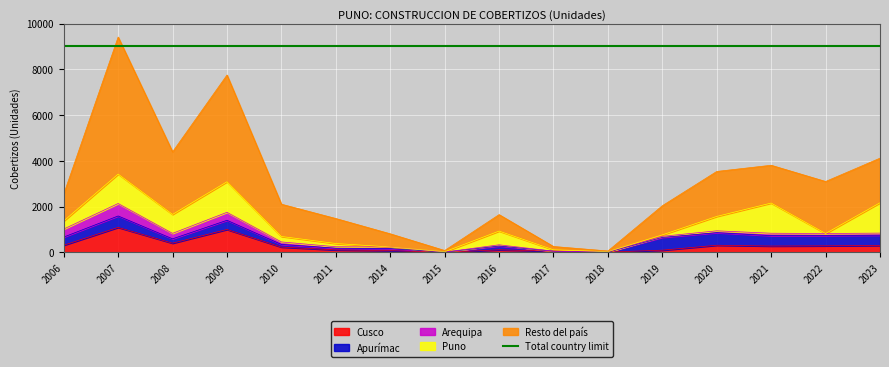

Reading left to right, list all the values displayed in this chart.

Cusco: 2006=310	2007=1091	2008=400	2009=1000	2010=230	2011=106	2014=75	2015=0	2016=110	2017=51	2018=10	2019=95	2020=310	2021=275	2022=284	2023=300
Apurímac: 2006=358	2007=498	2008=190	2009=400	2010=115	2011=76	2014=90	2015=10	2016=168	2017=0	2018=0	2019=560	2020=550	2021=455	2022=450	2023=450
Arequipa: 2006=350	2007=545	2008=240	2009=350	2010=110	2011=62	2014=70	2015=0	2016=51	2017=0	2018=10	2019=45	2020=80	2021=105	2022=90	2023=90
Puno: 2006=352	2007=1286	2008=828	2009=1335	2010=239	2011=142	2014=0	2015=15	2016=600	2017=60	2018=10	2019=63	2020=630	2021=1319	2022=0	2023=1326
Resto del país: 2006=1177	2007=5989	2008=2735	2009=4665	2010=1410	2011=1092	2014=575	2015=55	2016=720	2017=144	2018=30	2019=1275	2020=1966	2021=1652	2022=2273	2023=1951